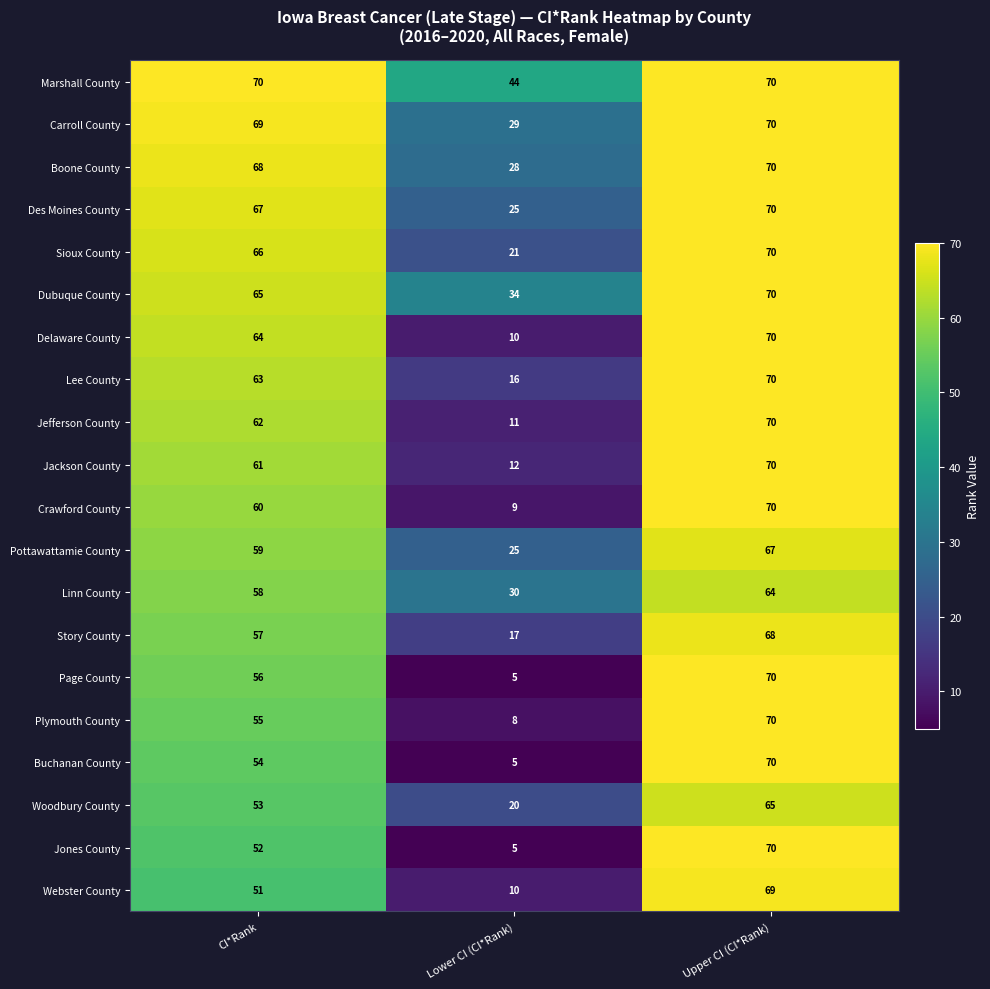

List the labels in order of Des Moines County value, smallest first.

Lower CI (CI*Rank), CI*Rank, Upper CI (CI*Rank)